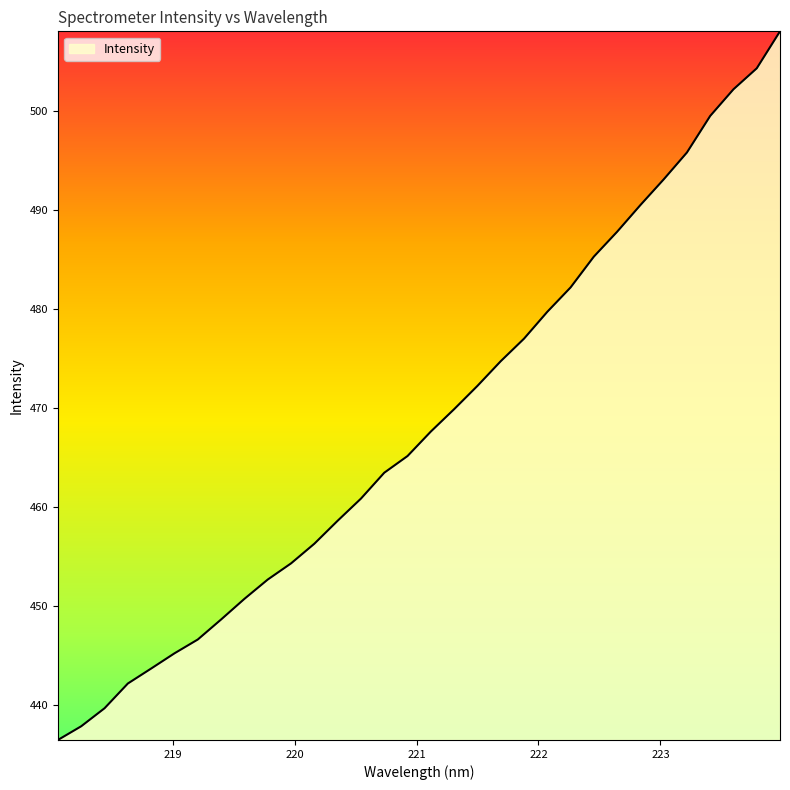

What is the difference between the maximum and minimum values?

71.6